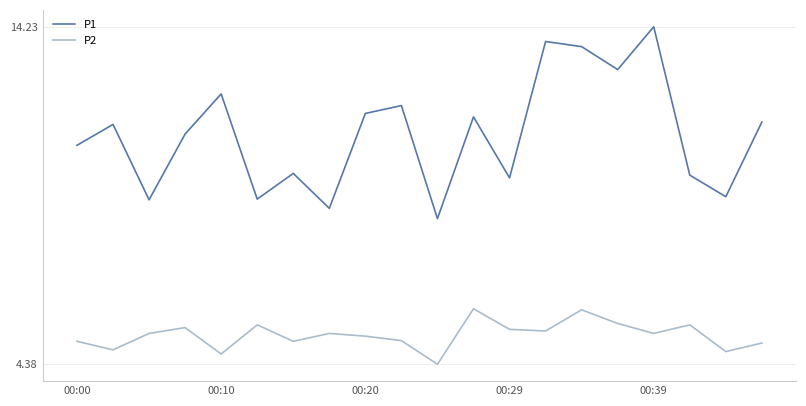

Which series has the widest spread of values?

P1